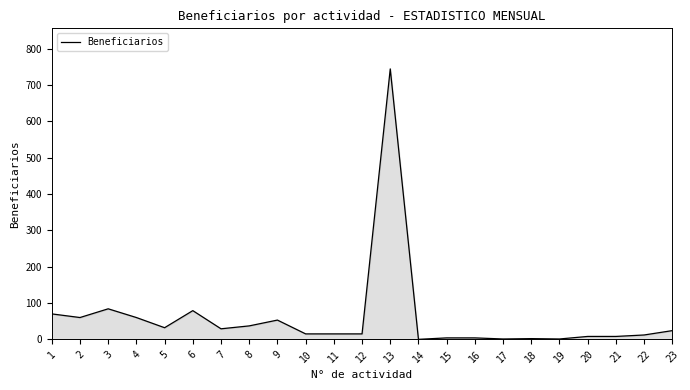

Is it true that the value at 13 is 744?

True